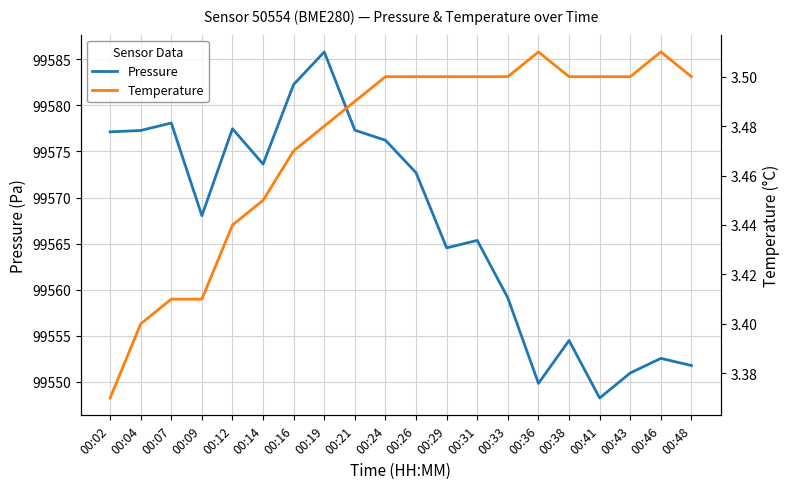

Does the chart have visible grid lines?

Yes